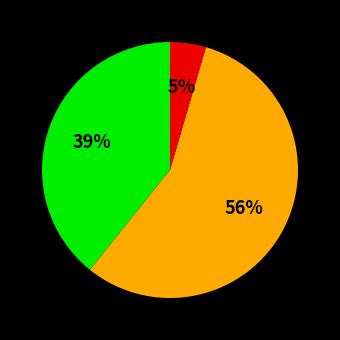

How many slices are in this pie chart?

3